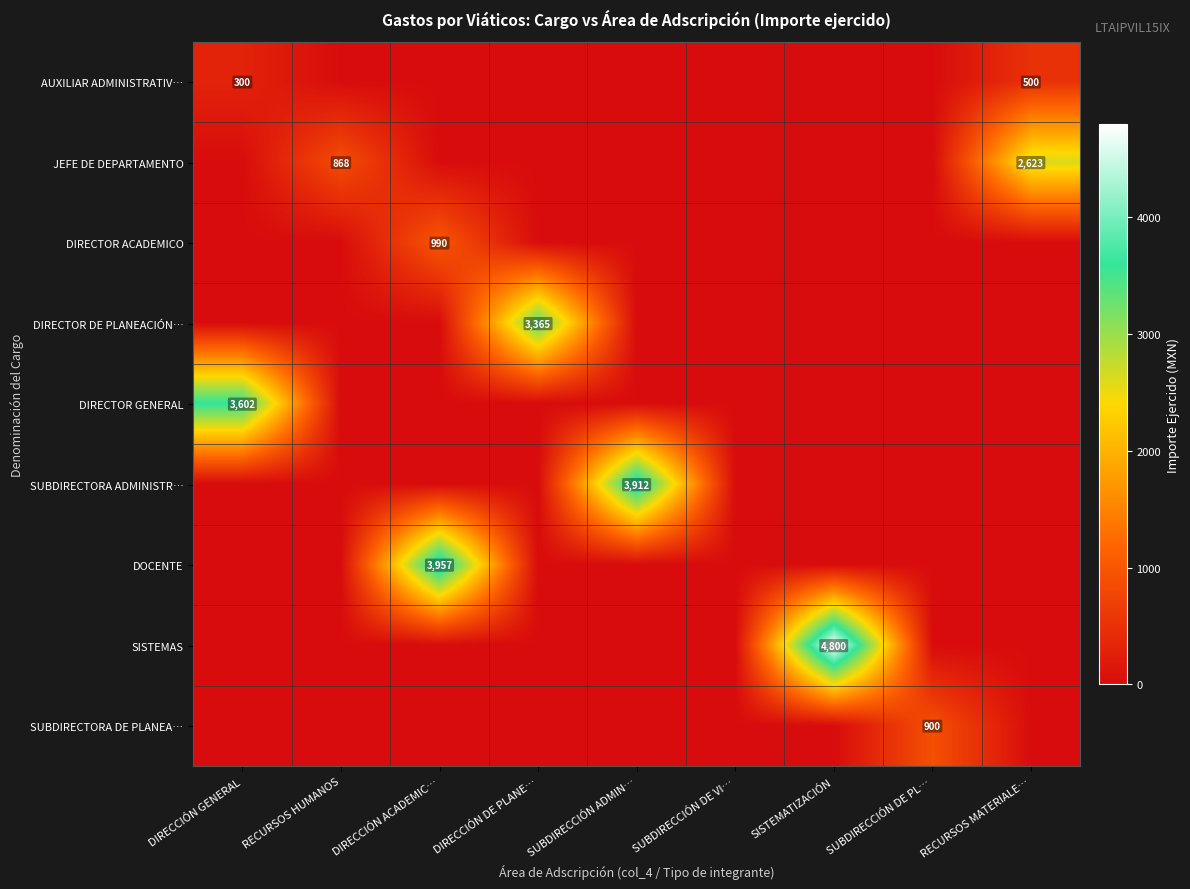

Which category has the highest value across all series?

SISTEMATIZACIÓN